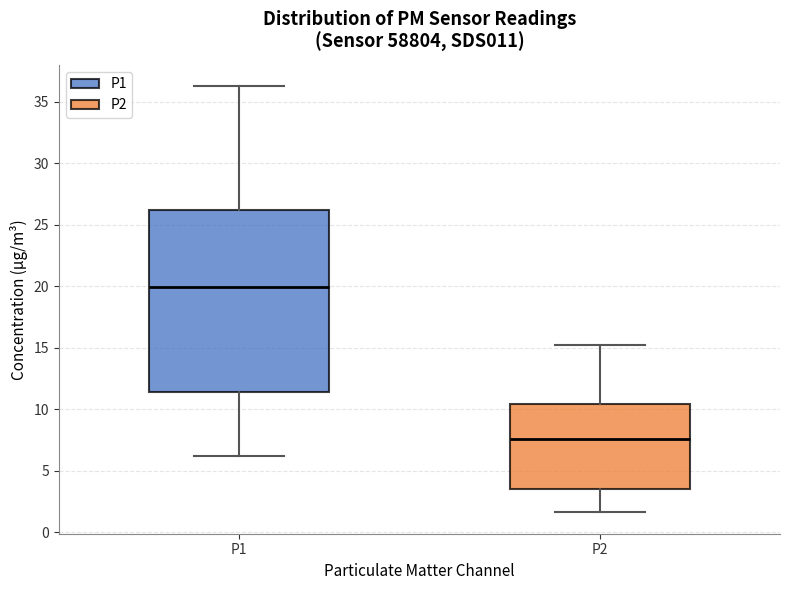

Reading left to right, transcribe this box plot: for each box, give where its median line is, the range the box spans, and where its two whiskers end, as read against the y-axis. The values are not printed on the chart, so give them approximately, as read against the axis.

P1: median 20.0, box 11.5 to 26.0, whiskers 6.0 to 36.5
P2: median 7.5, box 3.5 to 10.5, whiskers 1.5 to 15.5